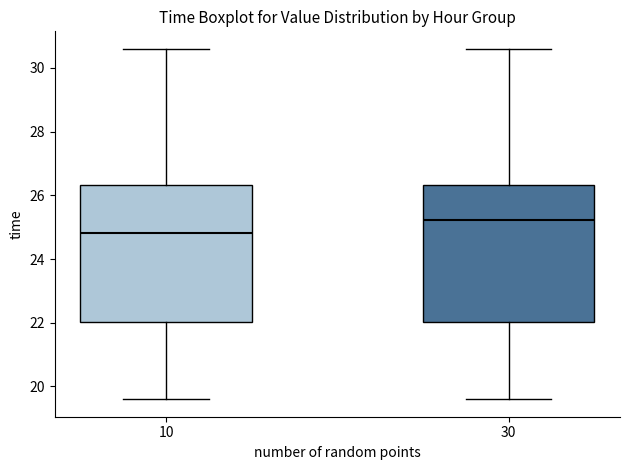

Which box's median line is the lowest?

10